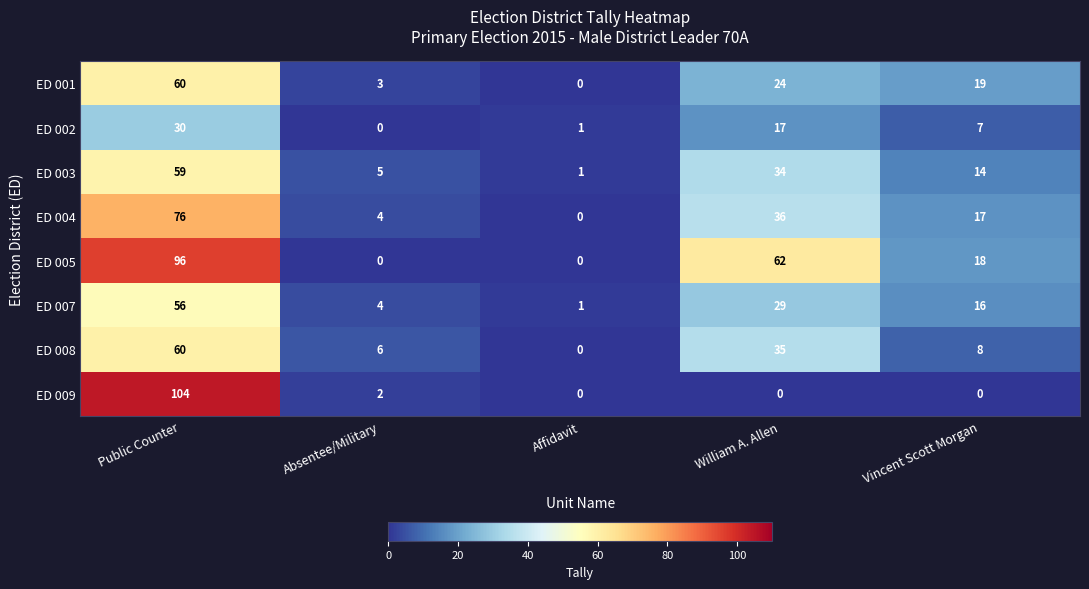

What is the greatest value displayed?

104